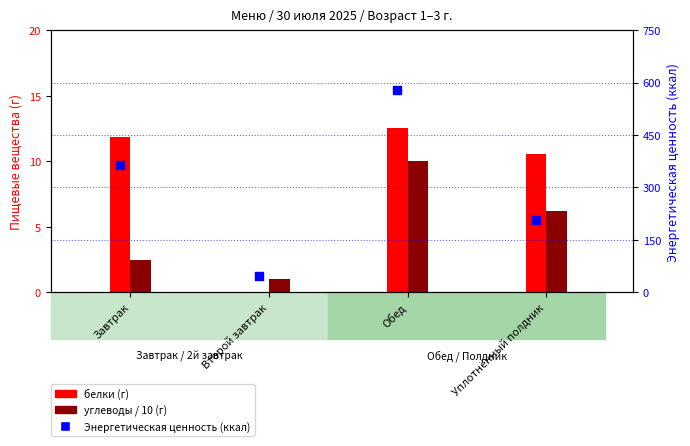

Between Обед and Завтрак, which is larger?

Обед